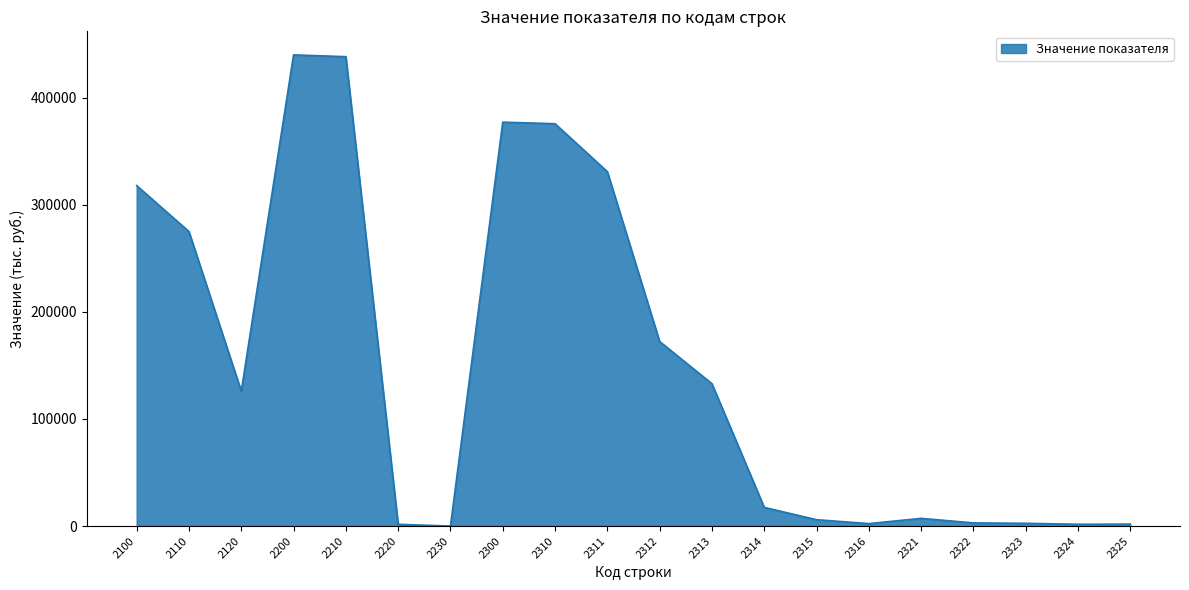

True or false: the data shows 2572 at 2323.

True